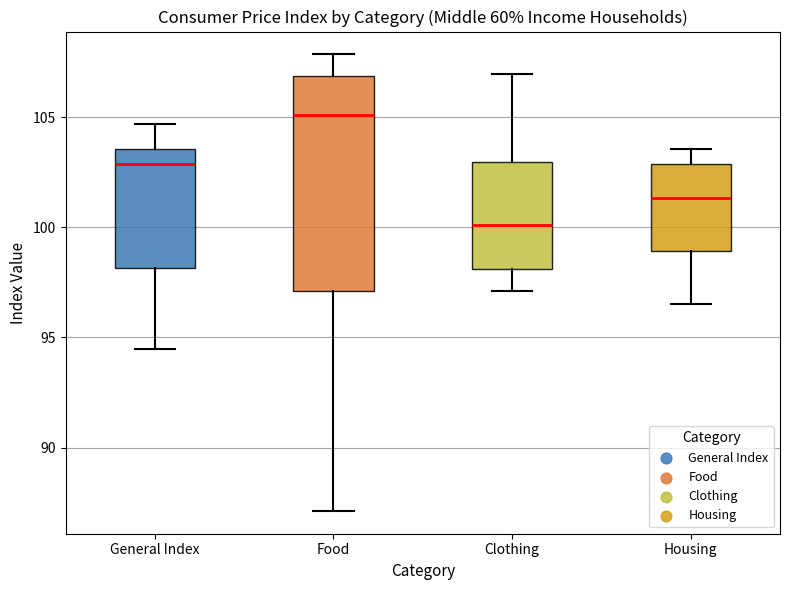

Reading left to right, transcribe this box plot: for each box, give where its median line is, the range the box spans, and where its two whiskers end, as read against the y-axis. The values are not printed on the chart, so give them approximately, as read against the axis.

General Index: median 103.0, box 98.0 to 103.5, whiskers 94.5 to 104.5
Food: median 105.0, box 97.0 to 107.0, whiskers 87.0 to 108.0
Clothing: median 100.0, box 98.0 to 103.0, whiskers 97.0 to 107.0
Housing: median 101.5, box 99.0 to 103.0, whiskers 96.5 to 103.5